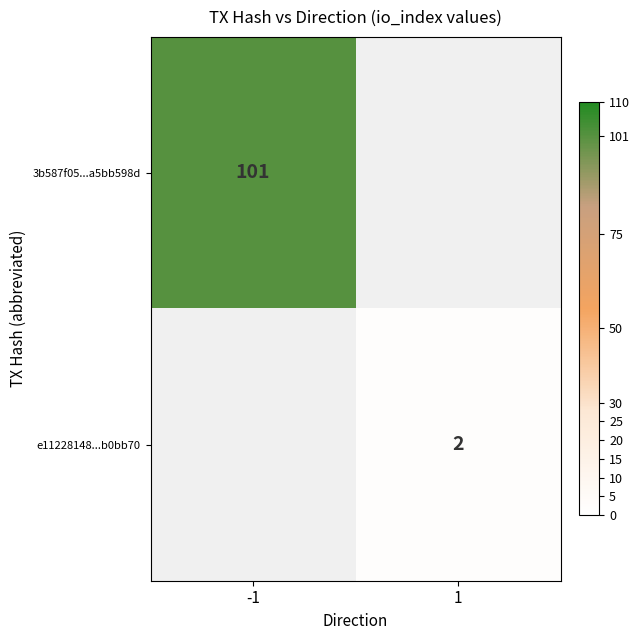

True or false: 3b587f05...a5bb598d has a value of 140.0 at -1.

False